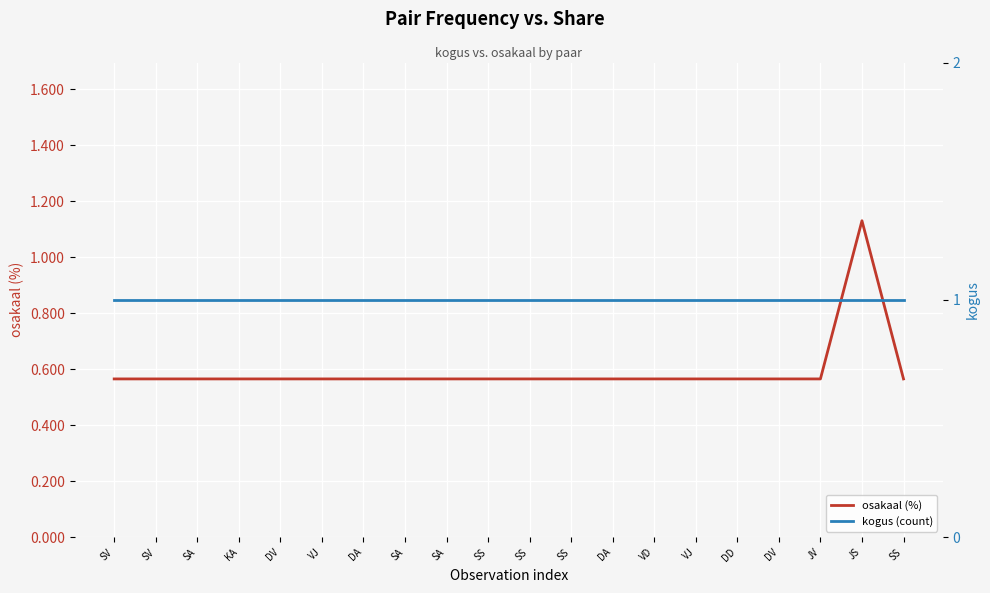

What is the average value of the osakaal (%) series?

0.6